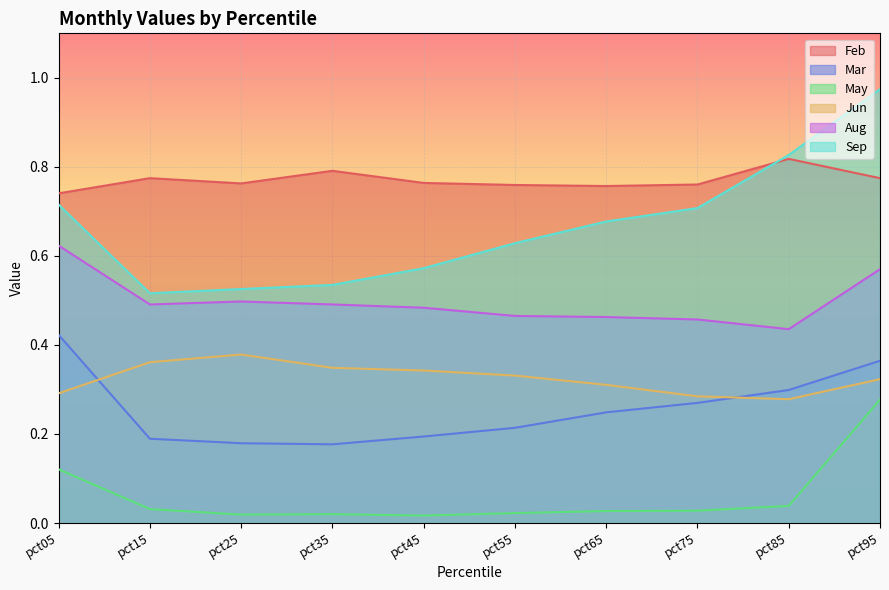

At which label does Feb reach its peak?

pct85